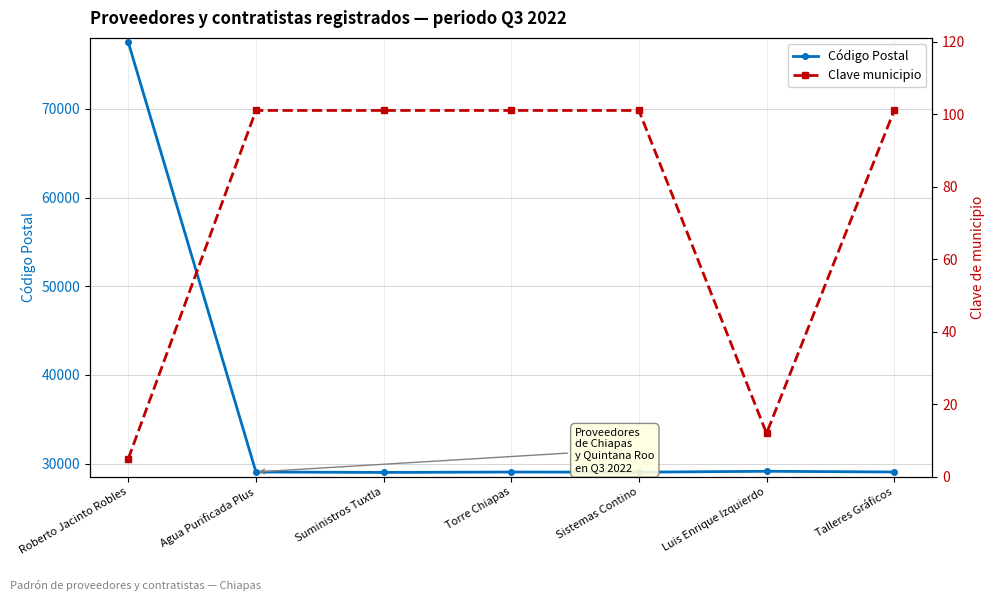

At which category is the sum across all series the highest?

Roberto Jacinto Robles